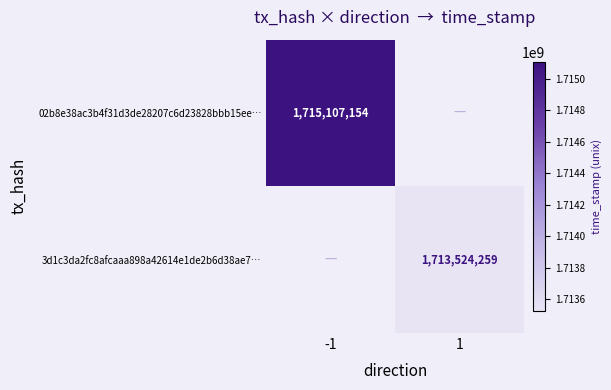

Is it true that 3d1c3da2fc8afcaaa898a42614e1de2b6d38ae7… equals 1713524259 at 1?

True